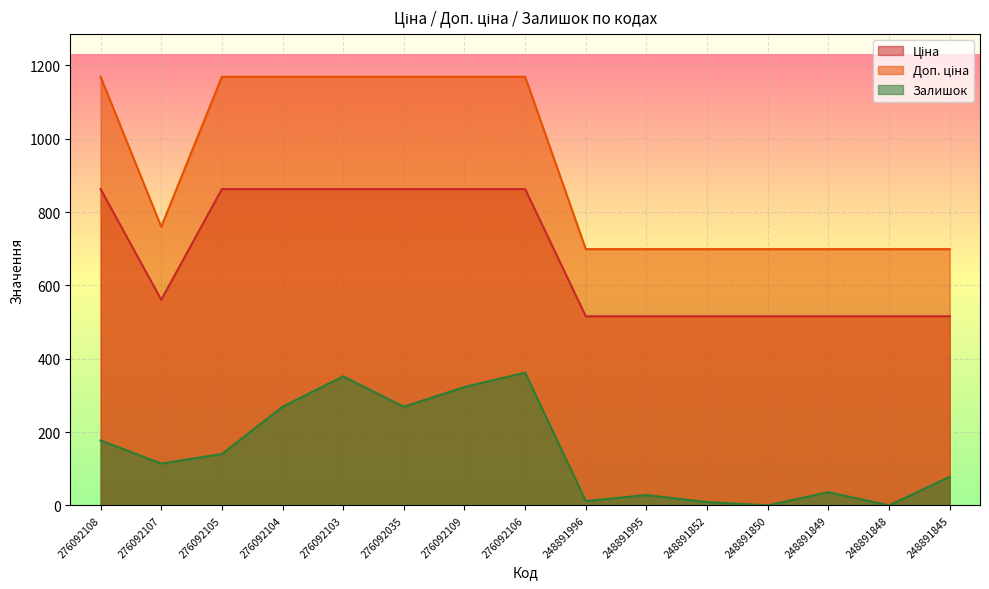

What is the approximate value of Залишок at 248891845?

78.0